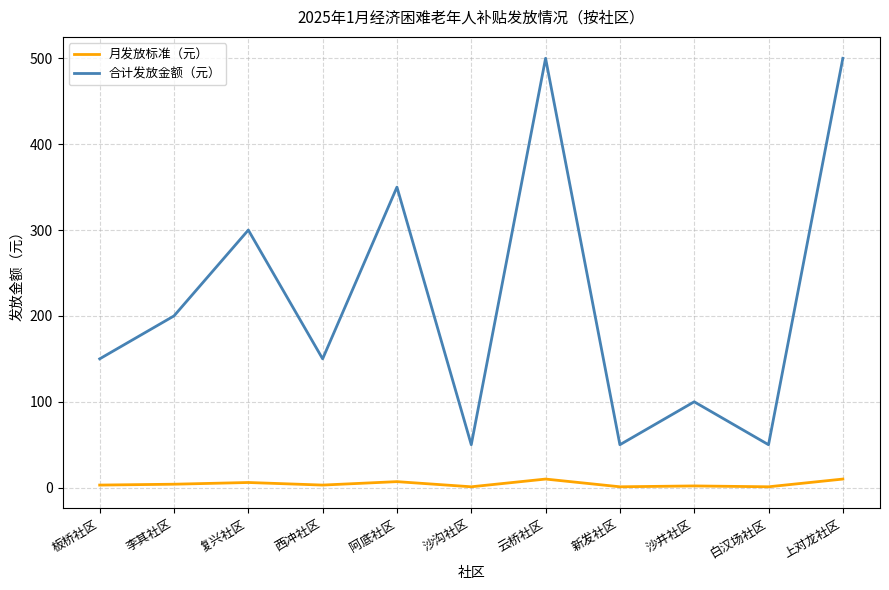

Which series has the largest total across all categories?

合计发放金额（元）